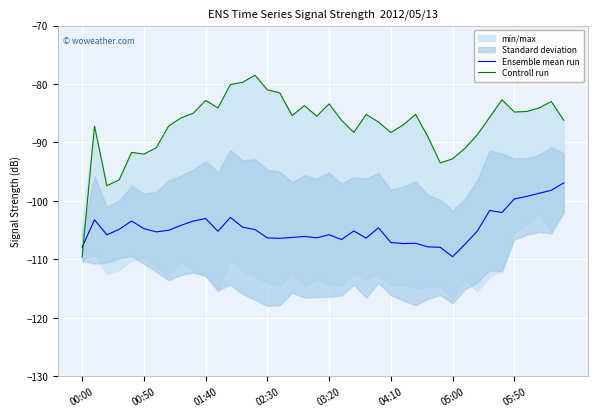

Rank the series by their average value, from highest to lowest.

Controll run, Ensemble mean run